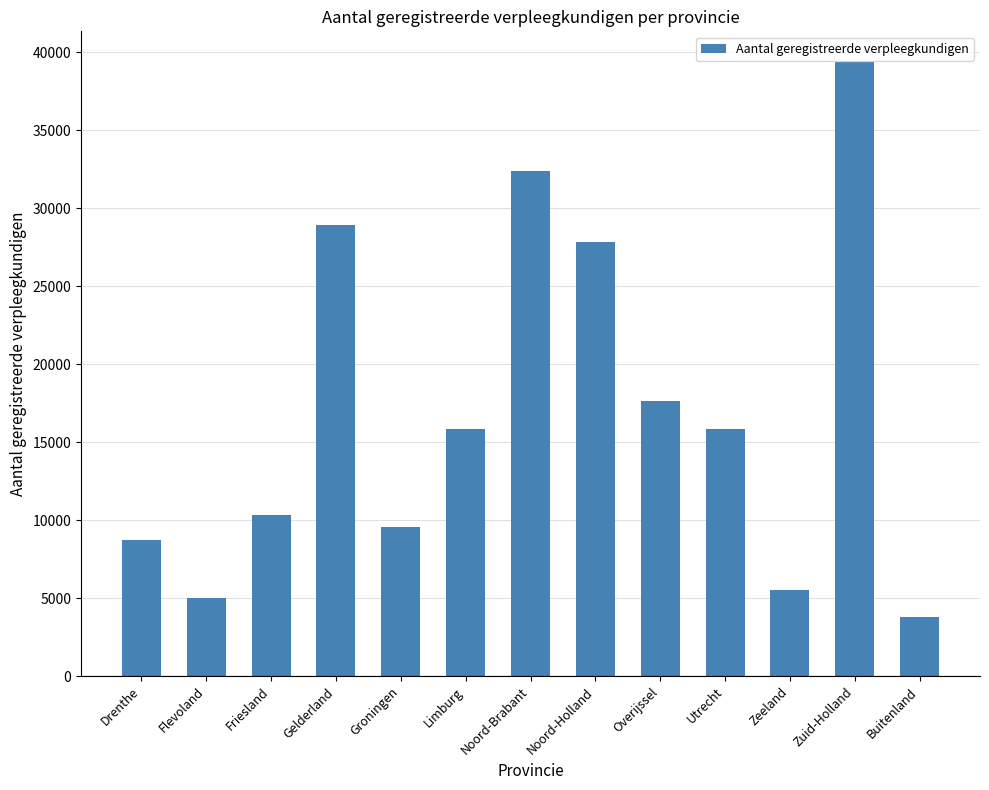

Approximately how many times larger is the value at Flevoland compared to Overijssel?

0.3